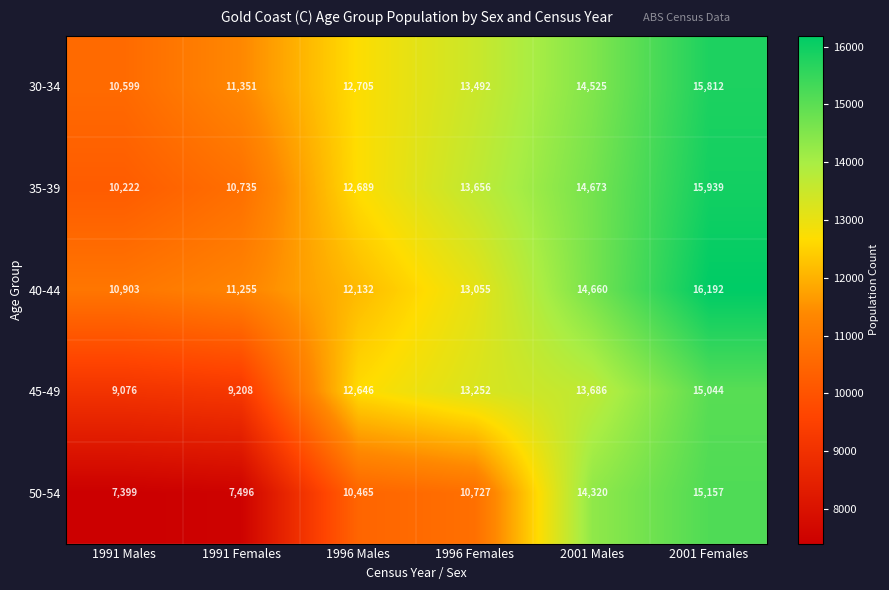

The value of 50-54 at 2001 Females is 26148. True or false?

False